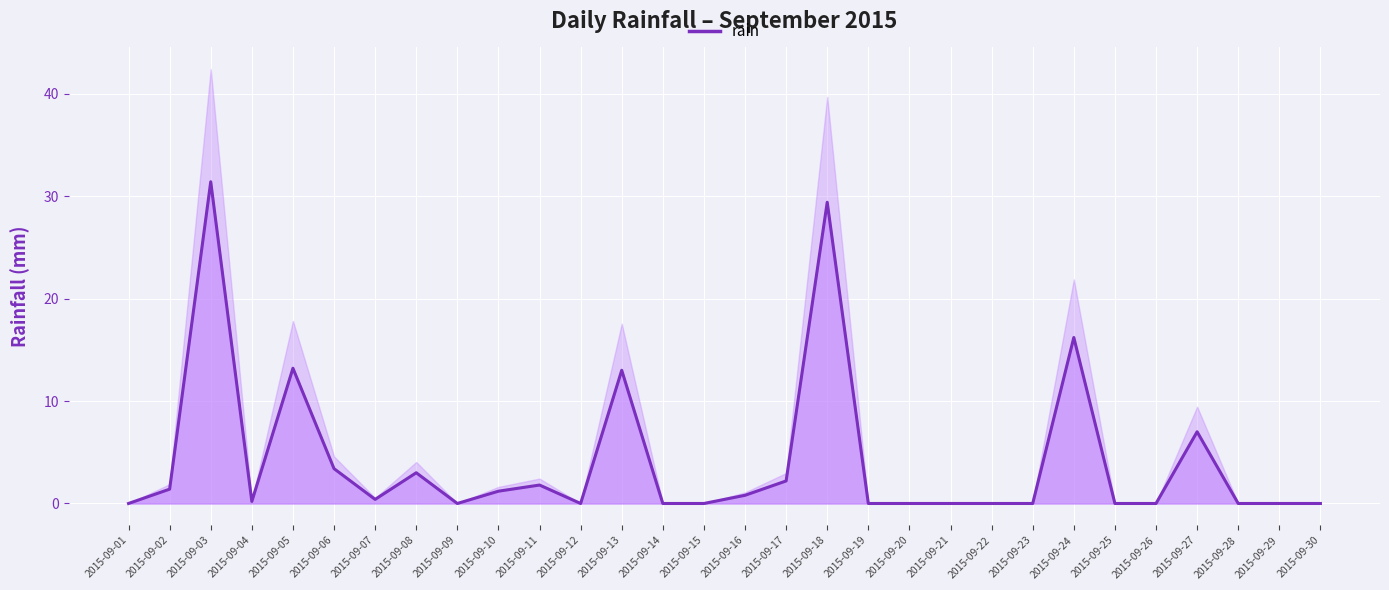

What is the difference between the maximum and minimum values?

31.4